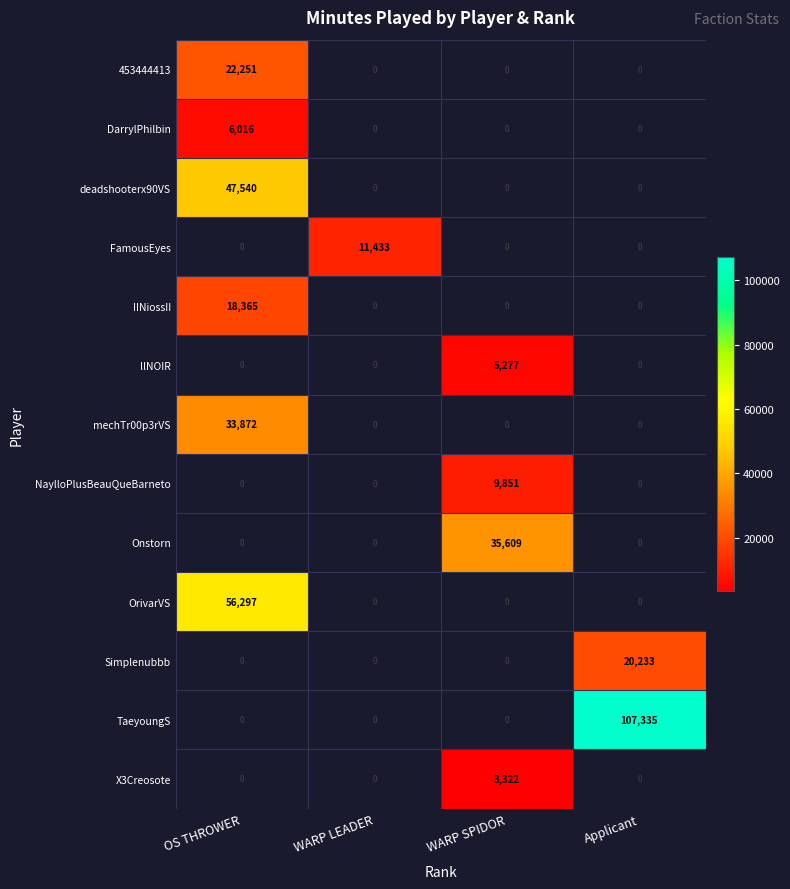

Is the value of mechTr00p3rVS at OS THROWER greater than the value of X3Creosote at WARP SPIDOR?

Yes